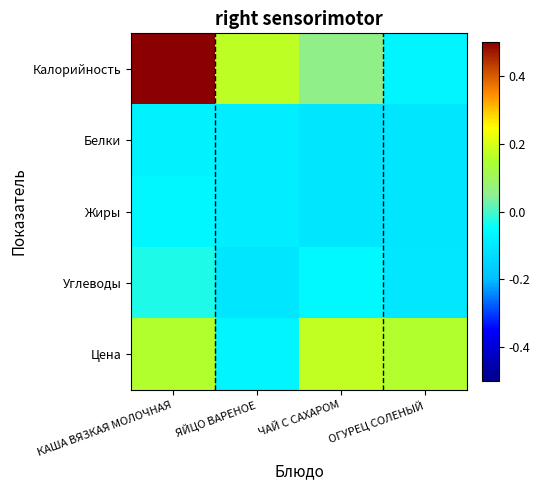

Which has a higher value, КАША ВЯЗКАЯ МОЛОЧНАЯ or ОГУРЕЦ СОЛЕНЫЙ?

КАША ВЯЗКАЯ МОЛОЧНАЯ